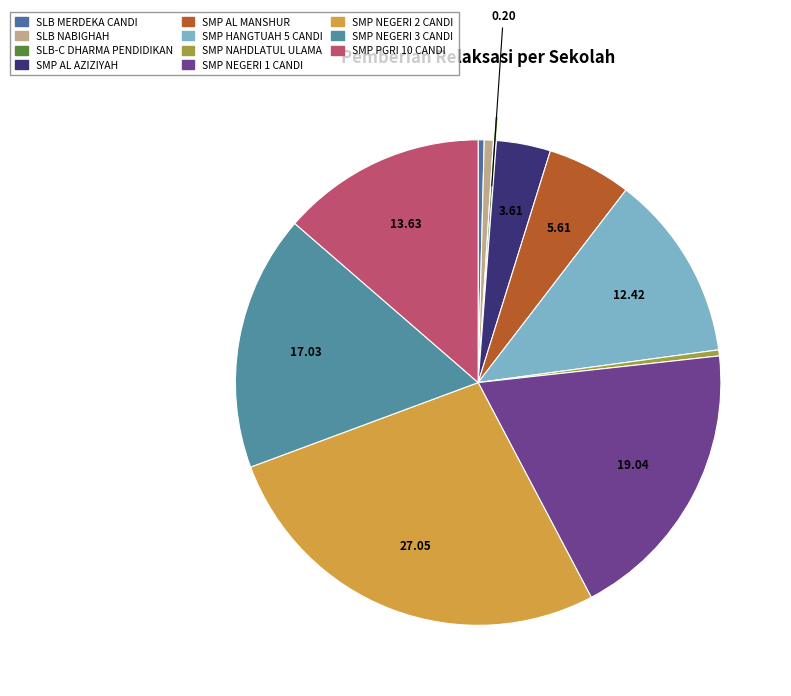

The SMP NEGERI 2 CANDI slice represents 27% of the pie. True or false?

True